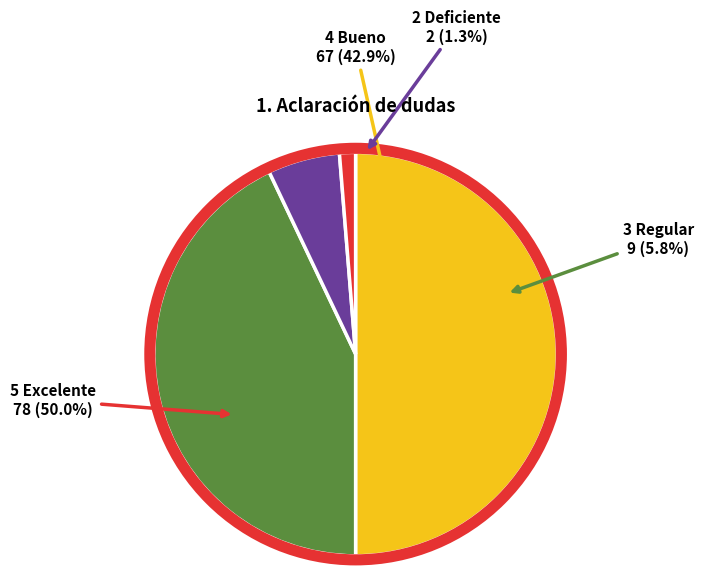

True or false: 2 Deficiente accounts for 1% of the total.

True